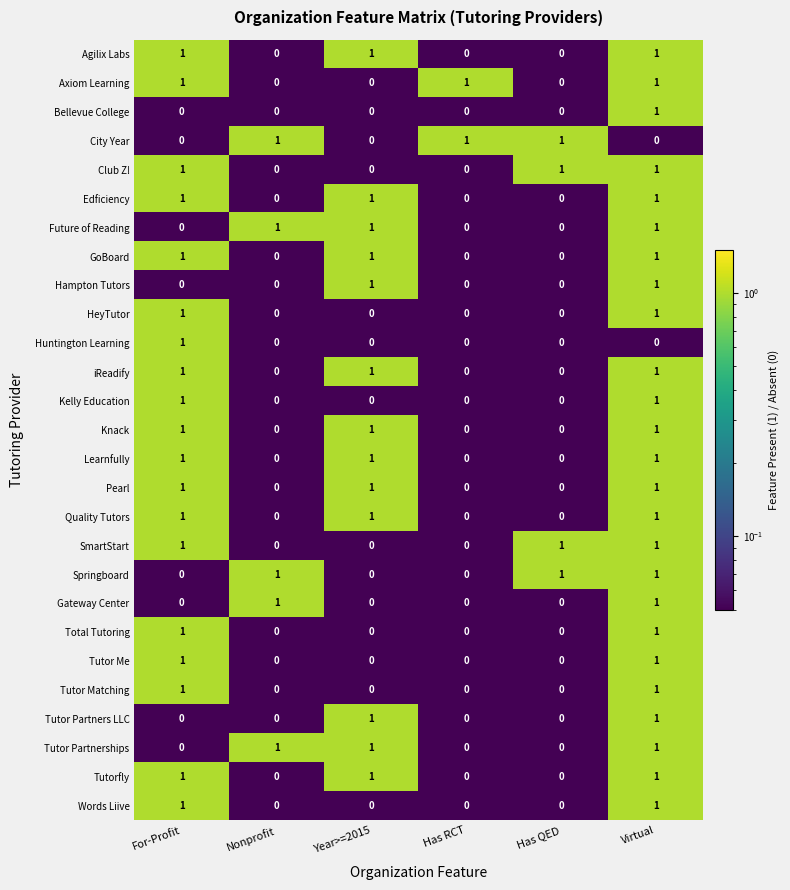

Count the Agilix Labs values in the range 0 to 1.

6